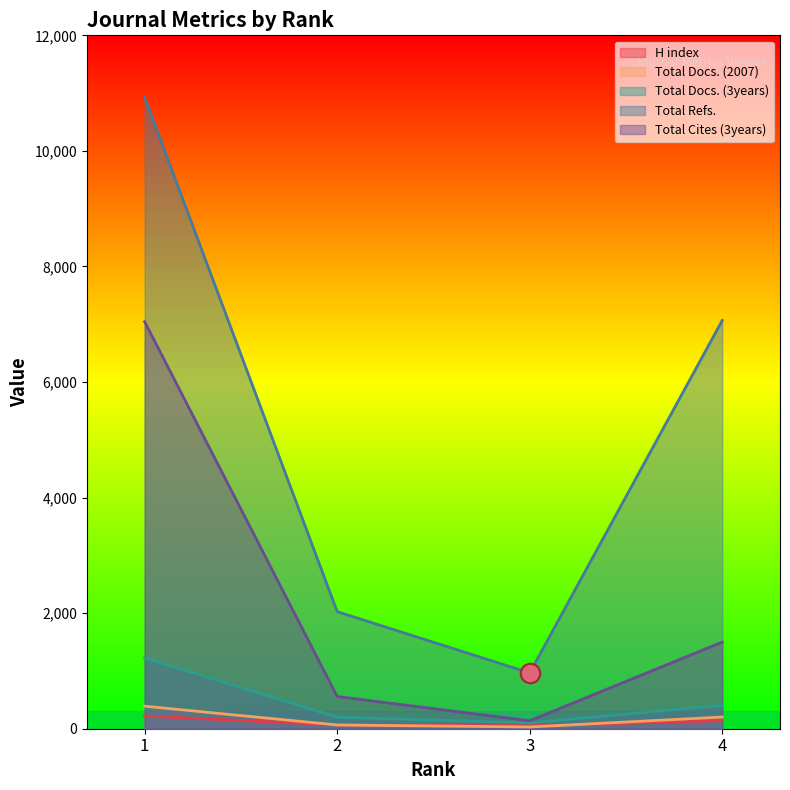

What is the sum of all H index values?

479